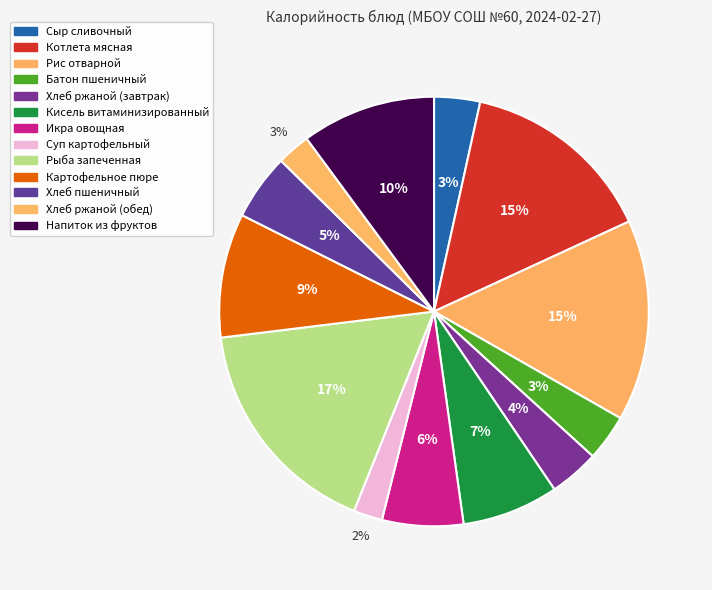

How many segments does this pie chart have?

13